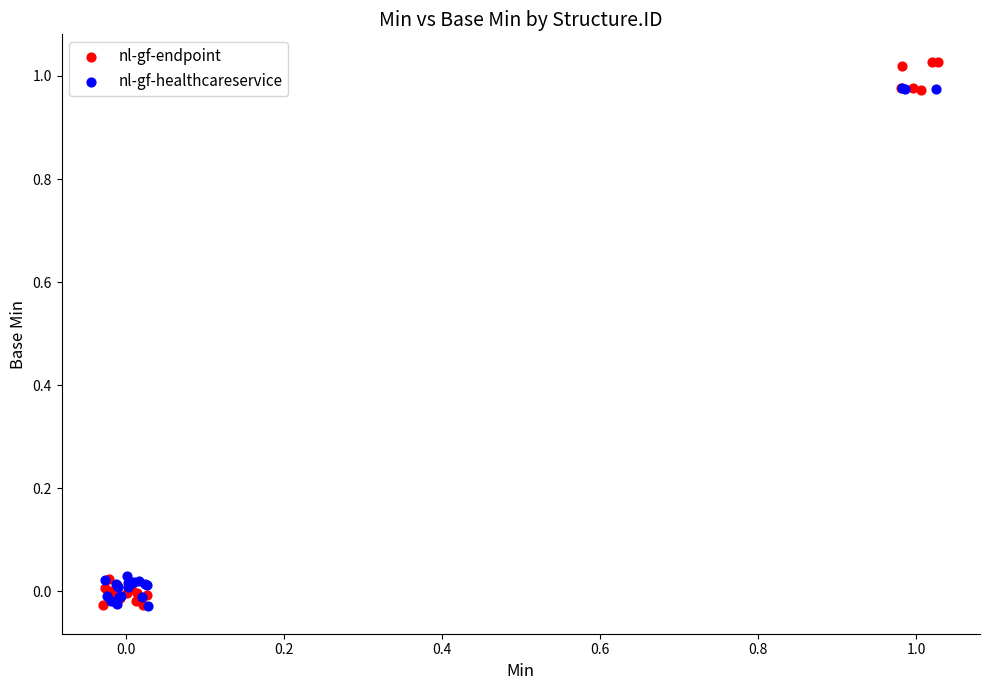

Which series has the widest spread of Y values?

nl-gf-endpoint